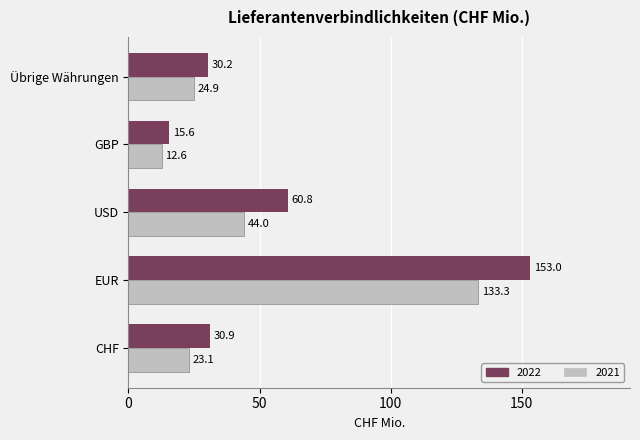

Where is 2022 nearest to the value 84?

USD